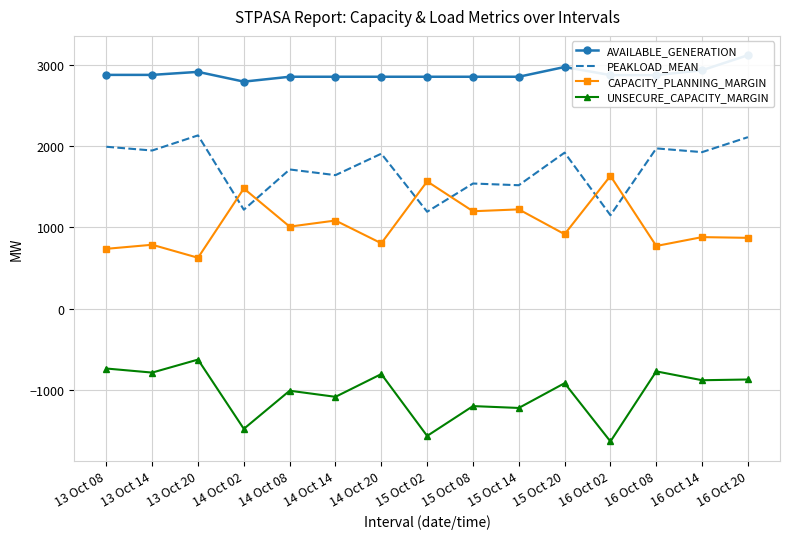

Is it true that AVAILABLE_GENERATION equals 2912 at 13 Oct 20?

True